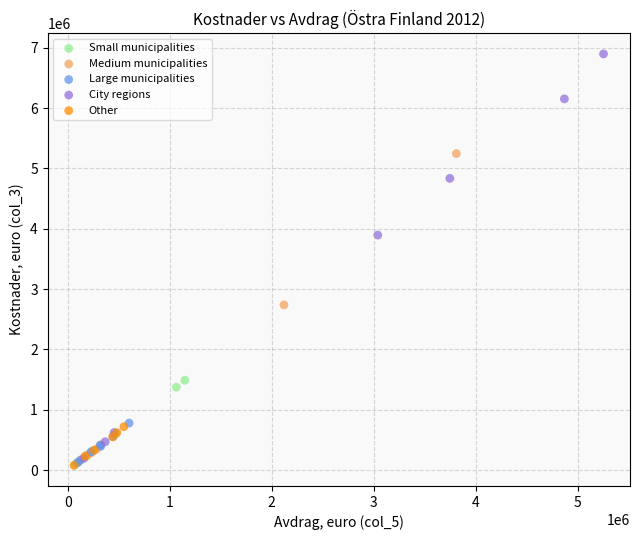

Which series reaches the maximum Y coordinate?

City regions